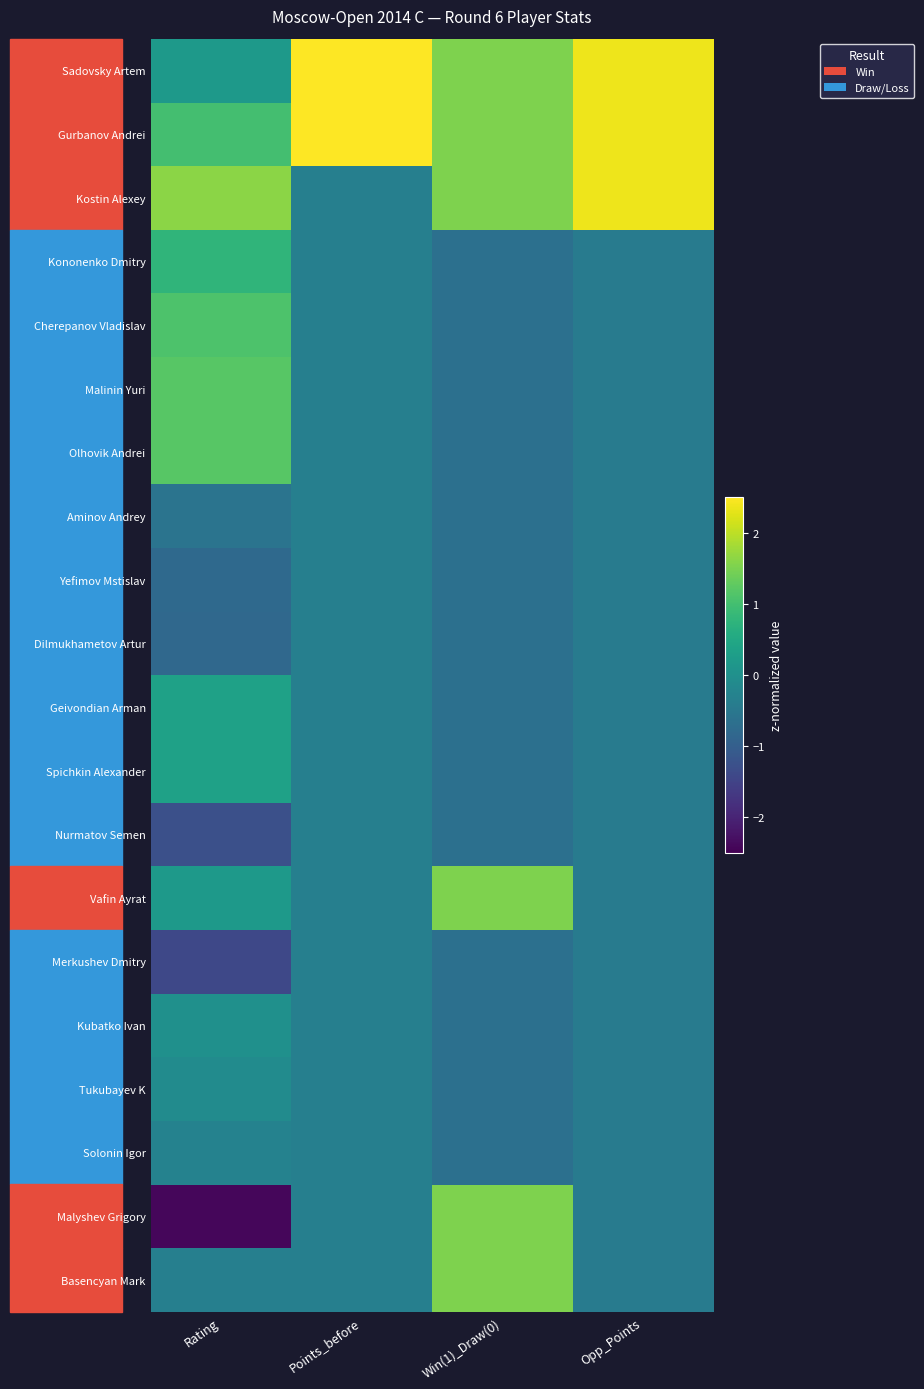

Reading left to right, extract all data points from this chart.

Sadovsky Artem: Rating=0.2	Points_before=3.0	Win(1)_Draw(0)=1.5	Opp_Points=2.4
Gurbanov Andrei: Rating=1.0	Points_before=3.0	Win(1)_Draw(0)=1.5	Opp_Points=2.4
Kostin Alexey: Rating=1.6	Points_before=-0.3	Win(1)_Draw(0)=1.5	Opp_Points=2.4
Kononenko Dmitry: Rating=0.8	Points_before=-0.3	Win(1)_Draw(0)=-0.7	Opp_Points=-0.4
Cherepanov Vladislav: Rating=1.1	Points_before=-0.3	Win(1)_Draw(0)=-0.7	Opp_Points=-0.4
Malinin Yuri: Rating=1.2	Points_before=-0.3	Win(1)_Draw(0)=-0.7	Opp_Points=-0.4
Olhovik Andrei: Rating=1.2	Points_before=-0.3	Win(1)_Draw(0)=-0.7	Opp_Points=-0.4
Aminov Andrey: Rating=-0.6	Points_before=-0.3	Win(1)_Draw(0)=-0.7	Opp_Points=-0.4
Yefimov Mstislav: Rating=-0.8	Points_before=-0.3	Win(1)_Draw(0)=-0.7	Opp_Points=-0.4
Dilmukhametov Artur: Rating=-0.8	Points_before=-0.3	Win(1)_Draw(0)=-0.7	Opp_Points=-0.4
Geivondian Arman: Rating=0.4	Points_before=-0.3	Win(1)_Draw(0)=-0.7	Opp_Points=-0.4
Spichkin Alexander: Rating=0.4	Points_before=-0.3	Win(1)_Draw(0)=-0.7	Opp_Points=-0.4
Nurmatov Semen: Rating=-1.3	Points_before=-0.3	Win(1)_Draw(0)=-0.7	Opp_Points=-0.4
Vafin Ayrat: Rating=0.2	Points_before=-0.3	Win(1)_Draw(0)=1.5	Opp_Points=-0.4
Merkushev Dmitry: Rating=-1.4	Points_before=-0.3	Win(1)_Draw(0)=-0.7	Opp_Points=-0.4
Kubatko Ivan: Rating=0.0	Points_before=-0.3	Win(1)_Draw(0)=-0.7	Opp_Points=-0.4
Tukubayev K: Rating=-0.1	Points_before=-0.3	Win(1)_Draw(0)=-0.7	Opp_Points=-0.4
Solonin Igor: Rating=-0.3	Points_before=-0.3	Win(1)_Draw(0)=-0.7	Opp_Points=-0.4
Malyshev Grigory: Rating=-2.4	Points_before=-0.3	Win(1)_Draw(0)=1.5	Opp_Points=-0.4
Basencyan Mark: Rating=-0.3	Points_before=-0.3	Win(1)_Draw(0)=1.5	Opp_Points=-0.4